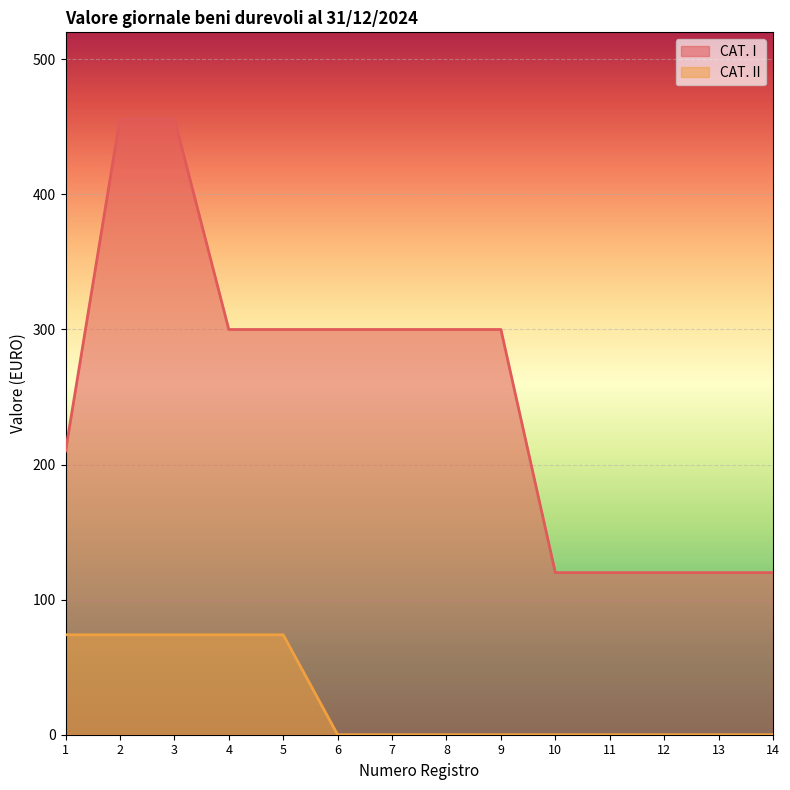

What is the difference between the maximum and minimum values in the CAT. II series?

74